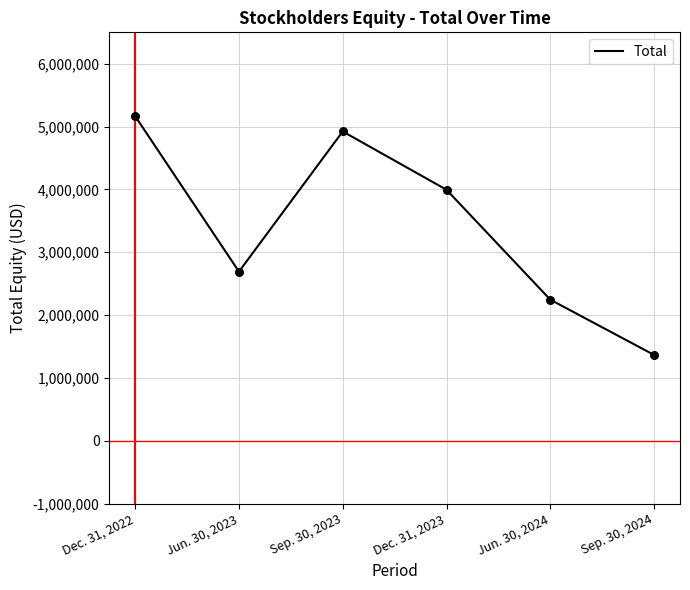

What is the change in value from Dec. 31, 2022 to Dec. 31, 2023?

-1170465